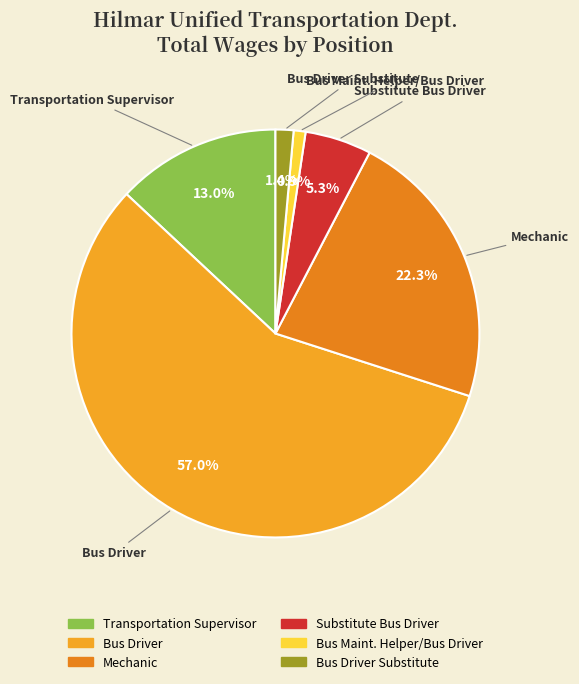

Count the number of slices in the pie.

6